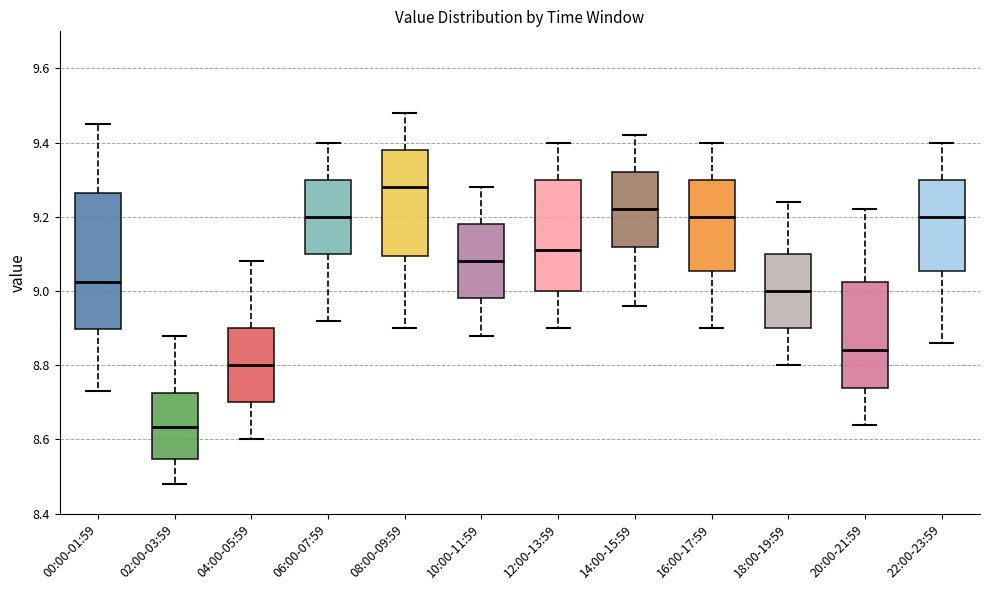

Which box is the tallest, from its lower edge to its upper edge?

00:00-01:59